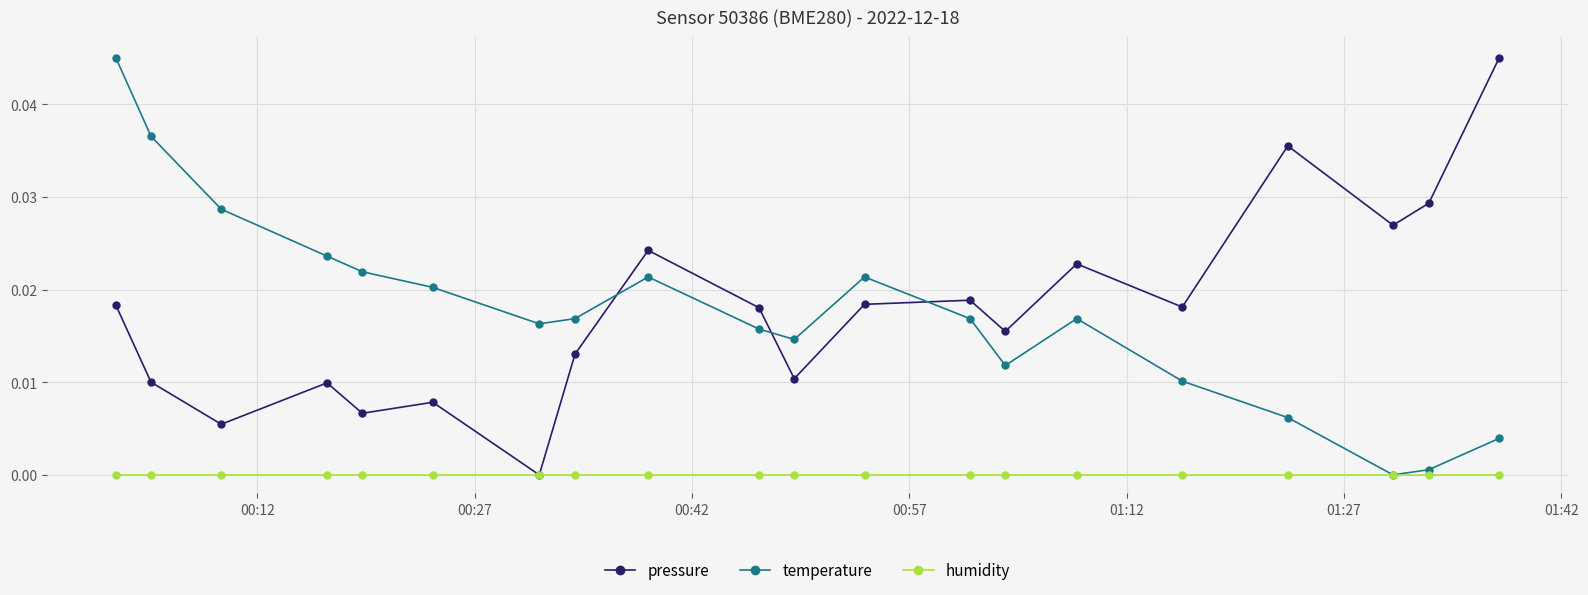

How many times do temperature and pressure cross each other?

3